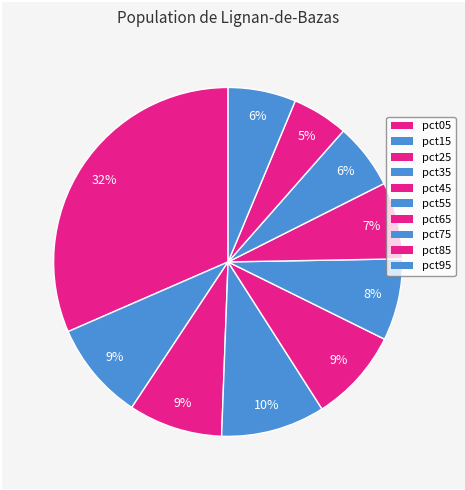

How many slices are in this pie chart?

10